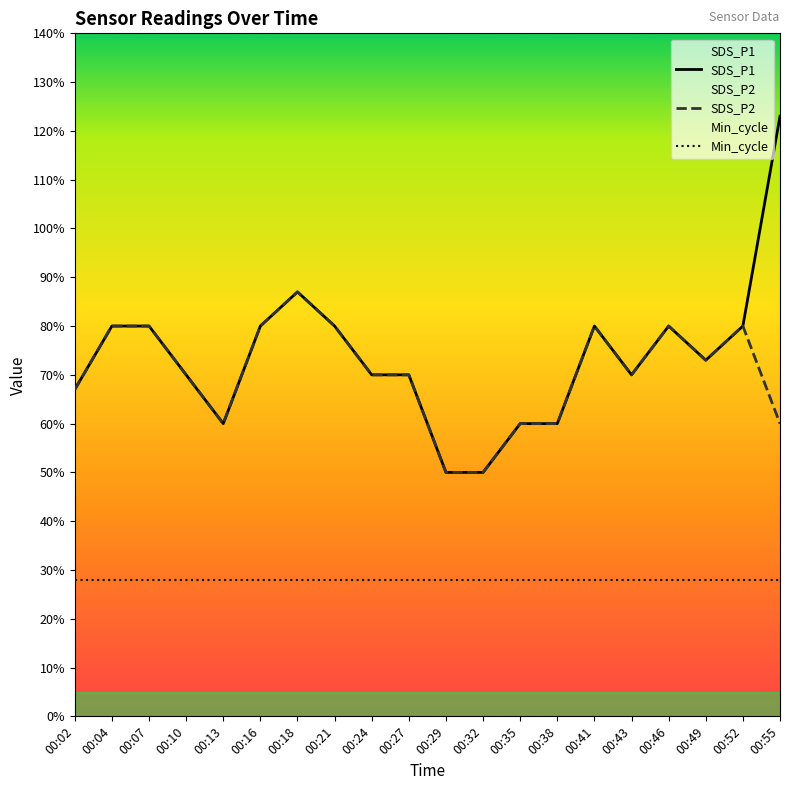

Count the SDS_P2 values in the range 0 to 1.

20